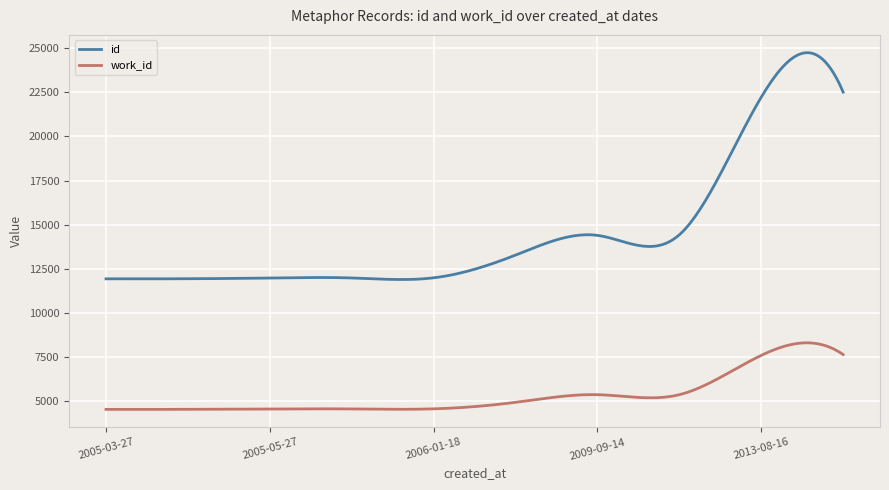

True or false: work_id has more than 0 interior local peaks.

True